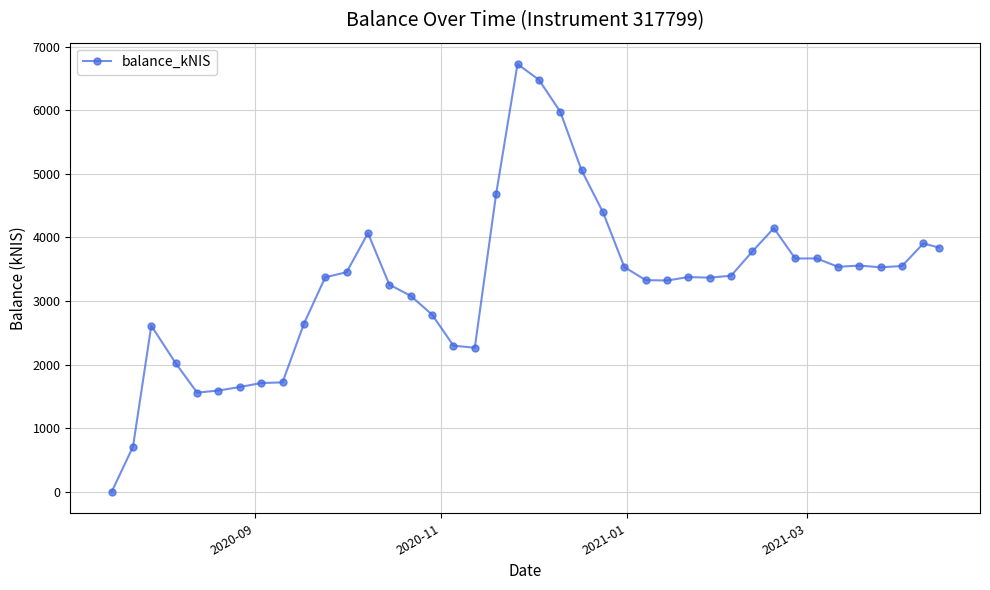

What is the average value?

3291.4